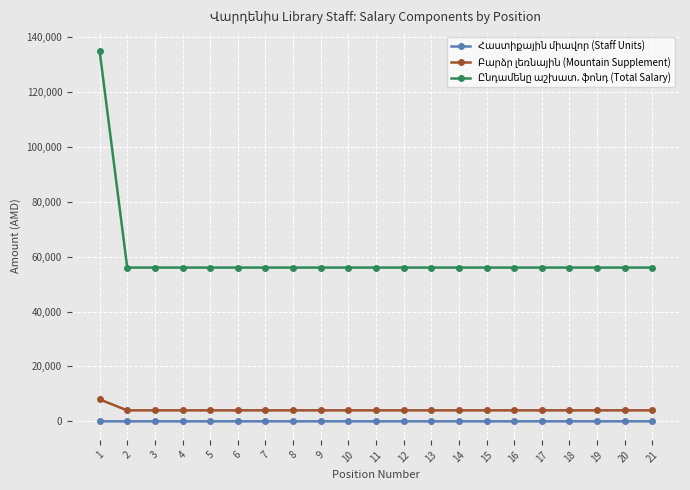

What is the greatest value displayed?

135000.0